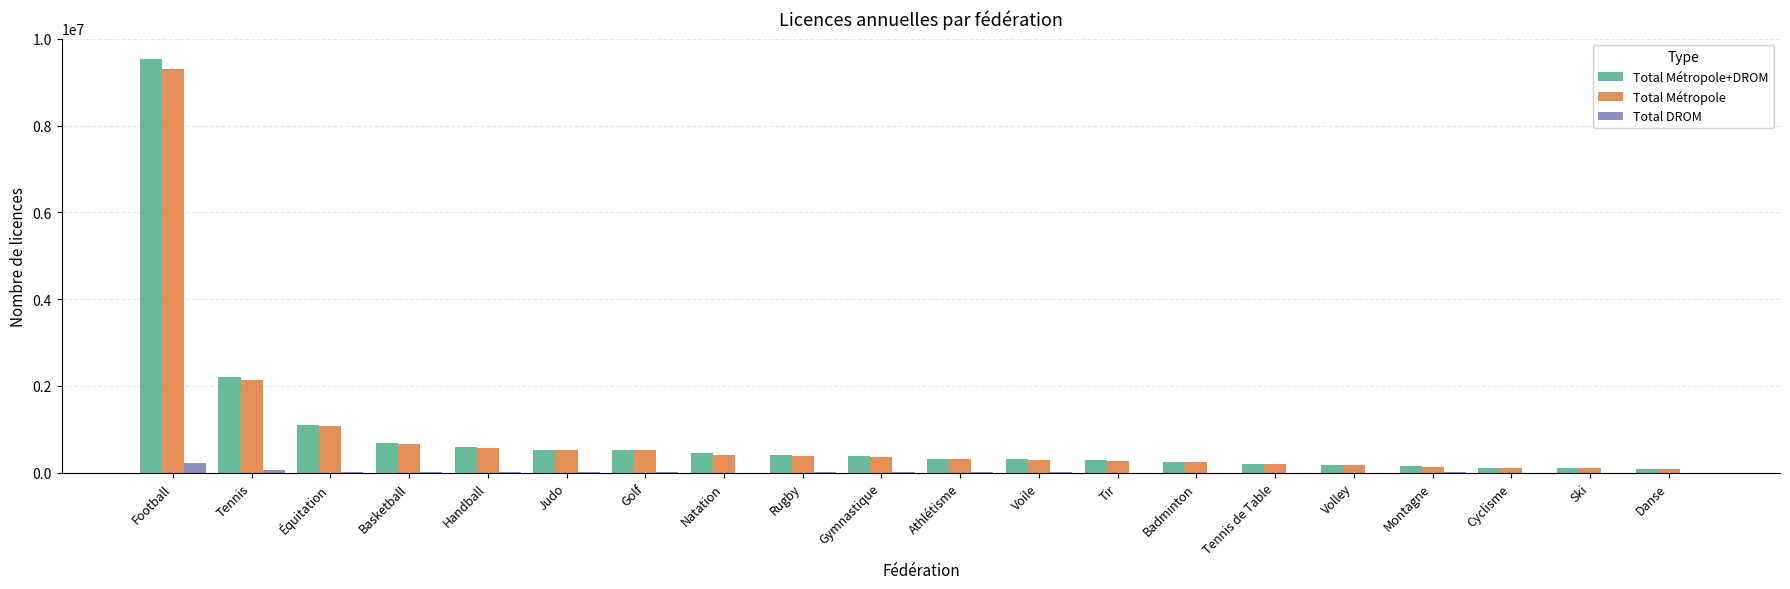

What is the difference between the Total Métropole values at Handball and Basketball?

80692